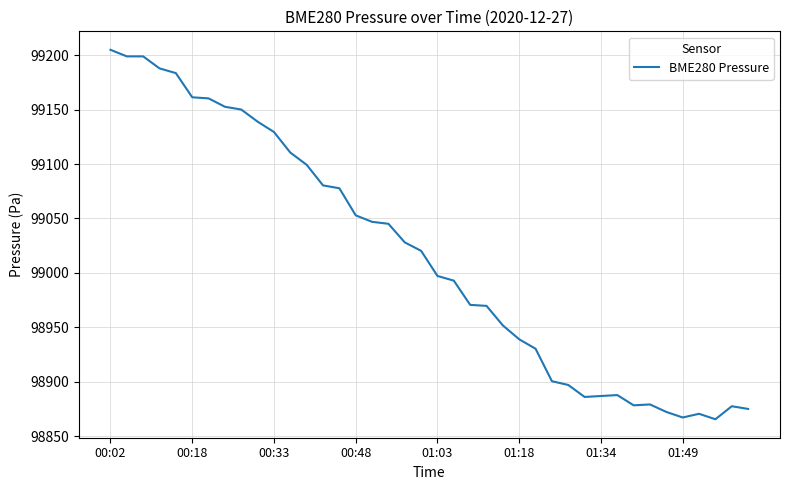

What is the maximum value shown in the chart?

99204.8